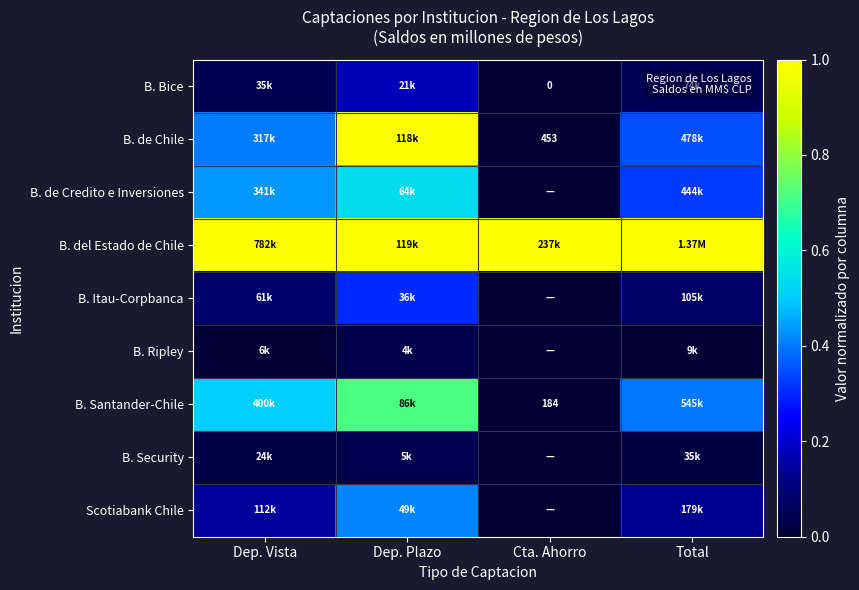

How many values in B. Ripley are above zero?

3